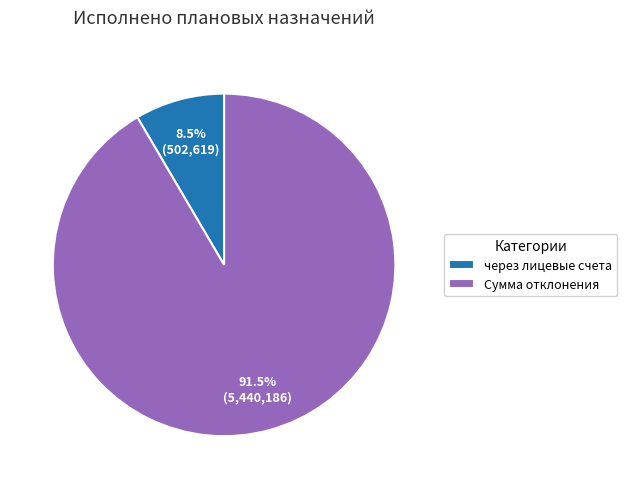

Is the sum of через лицевые счета and Сумма отклонения greater than half?

Yes